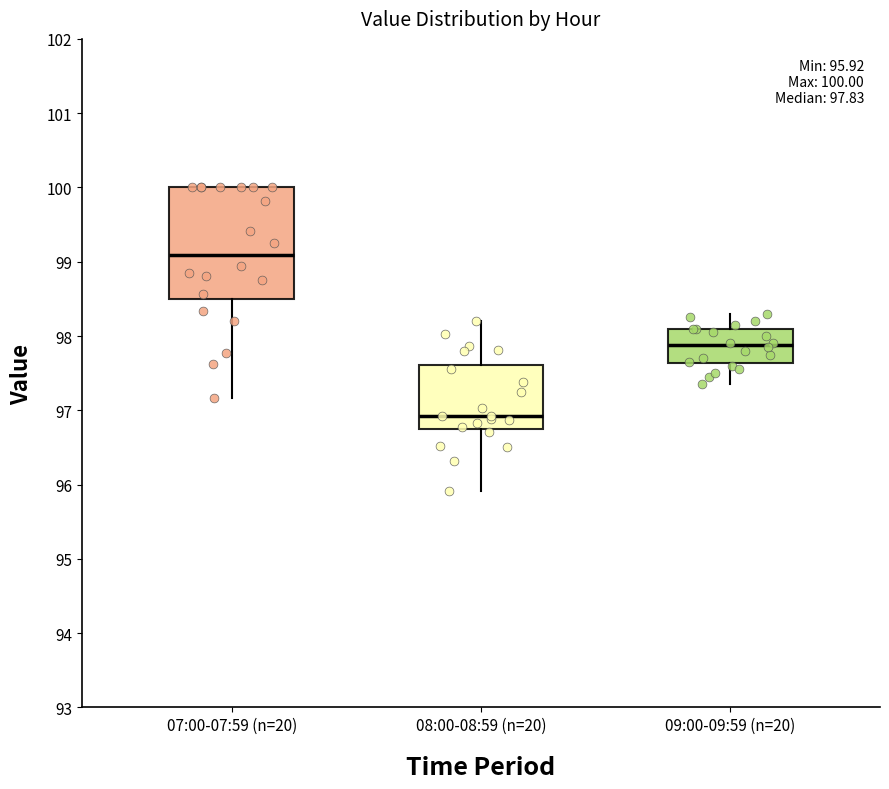

Which box is the tallest, from its lower edge to its upper edge?

07:00-07:59 (n=20)